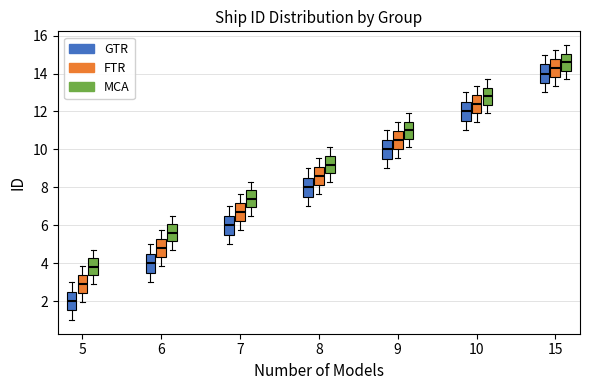

Reading left to right, read every box against the y-axis: the position of its median line, the range the box covers, and the ends of its whiskers. The values are not printed on the chart, so give them approximately, as read against the axis.

5 (GTR): median 2.0, box 1.6 to 2.6, whiskers 1.0 to 3.0
5 (FTR): median 3.0, box 2.4 to 3.4, whiskers 2.0 to 3.8
5 (MCA): median 3.8, box 3.4 to 4.2, whiskers 3.0 to 4.8
6 (GTR): median 4.0, box 3.6 to 4.6, whiskers 3.0 to 5.0
6 (FTR): median 4.8, box 4.4 to 5.2, whiskers 3.8 to 5.8
6 (MCA): median 5.6, box 5.2 to 6.0, whiskers 4.8 to 6.6
7 (GTR): median 6.0, box 5.6 to 6.6, whiskers 5.0 to 7.0
7 (FTR): median 6.8, box 6.2 to 7.2, whiskers 5.8 to 7.6
7 (MCA): median 7.4, box 7.0 to 7.8, whiskers 6.6 to 8.4
8 (GTR): median 8.0, box 7.6 to 8.6, whiskers 7.0 to 9.0
8 (FTR): median 8.6, box 8.2 to 9.0, whiskers 7.6 to 9.6
8 (MCA): median 9.2, box 8.8 to 9.6, whiskers 8.4 to 10.2
9 (GTR): median 10.0, box 9.6 to 10.6, whiskers 9.0 to 11.0
9 (FTR): median 10.6, box 10.0 to 11.0, whiskers 9.6 to 11.4
9 (MCA): median 11.0, box 10.6 to 11.4, whiskers 10.2 to 12.0
10 (GTR): median 12.0, box 11.6 to 12.6, whiskers 11.0 to 13.0
10 (FTR): median 12.4, box 12.0 to 12.8, whiskers 11.4 to 13.4
10 (MCA): median 12.8, box 12.4 to 13.2, whiskers 12.0 to 13.8
15 (GTR): median 14.0, box 13.6 to 14.6, whiskers 13.0 to 15.0
15 (FTR): median 14.4, box 13.8 to 14.8, whiskers 13.4 to 15.2
15 (MCA): median 14.6, box 14.2 to 15.0, whiskers 13.8 to 15.6